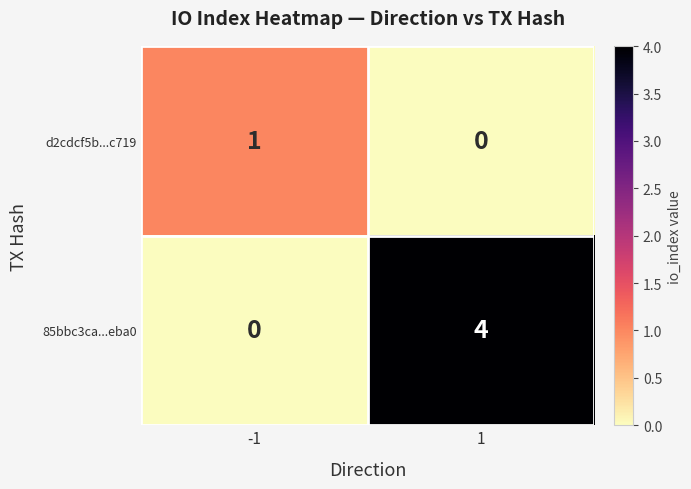

Count the number of data series in this chart.

2